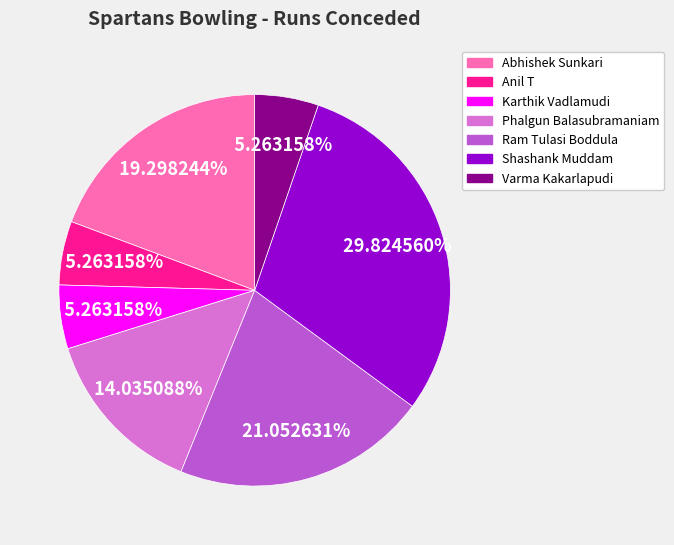

Approximately how many times larger is the value at Shashank Muddam compared to Phalgun Balasubramaniam?

2.1